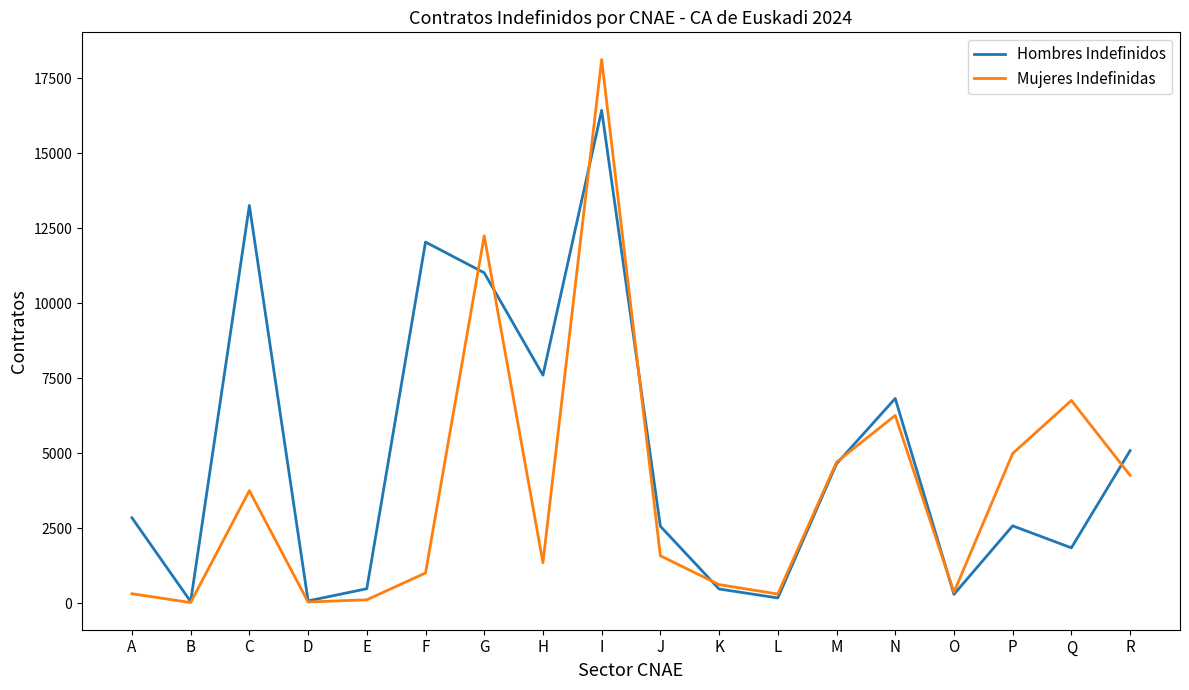

Which label corresponds to the largest value in the chart?

I